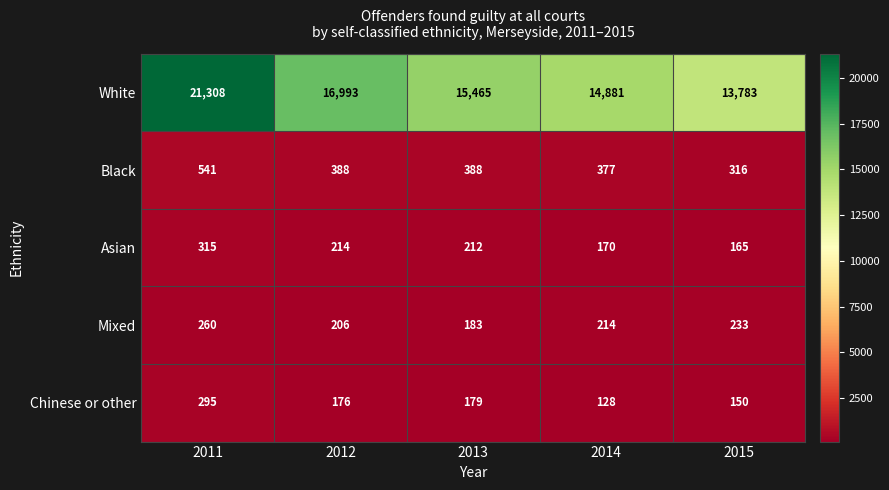

The Chinese or other series shows 176 at 2012. True or false?

True